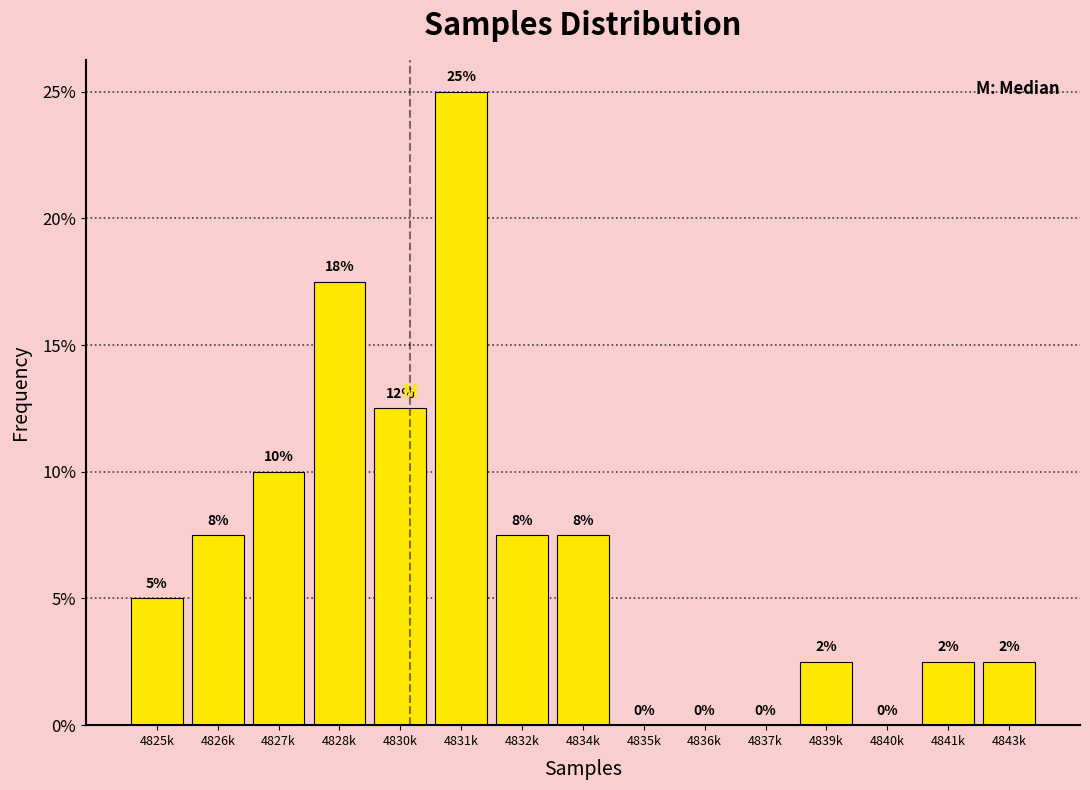

Are the bars horizontal?

No